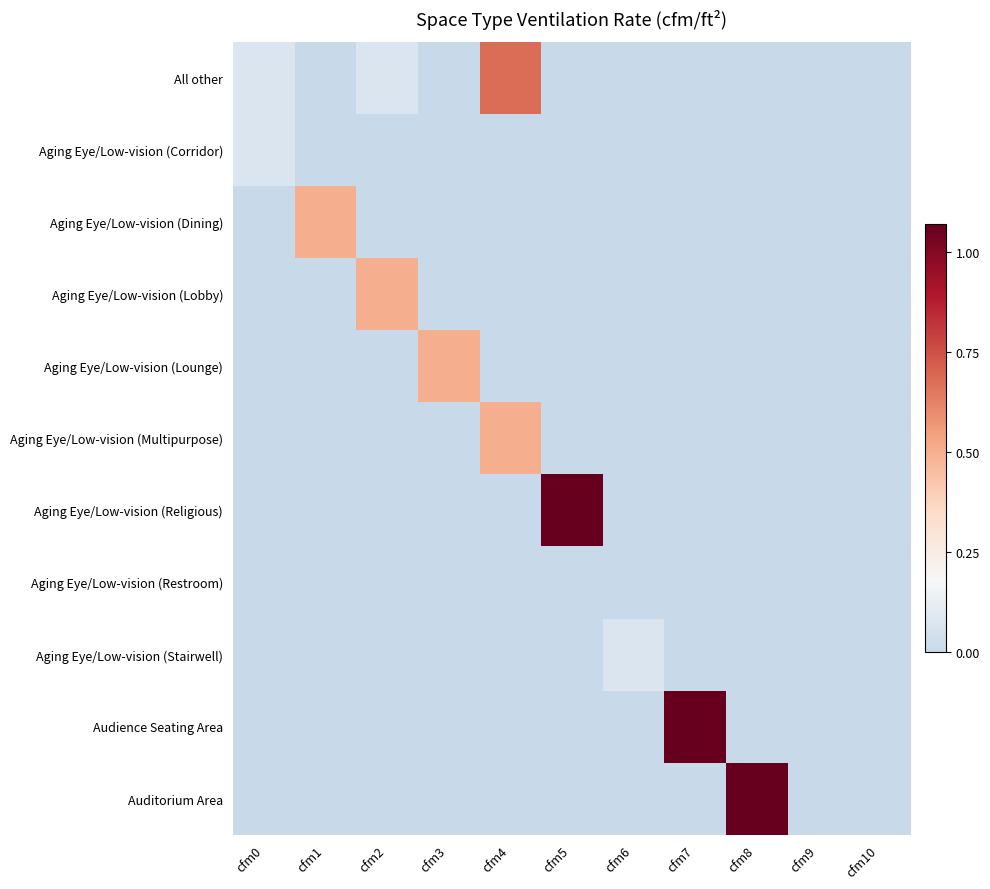

Which series has the largest range (max minus min)?

Aging Eye/Low-vision (Religious)